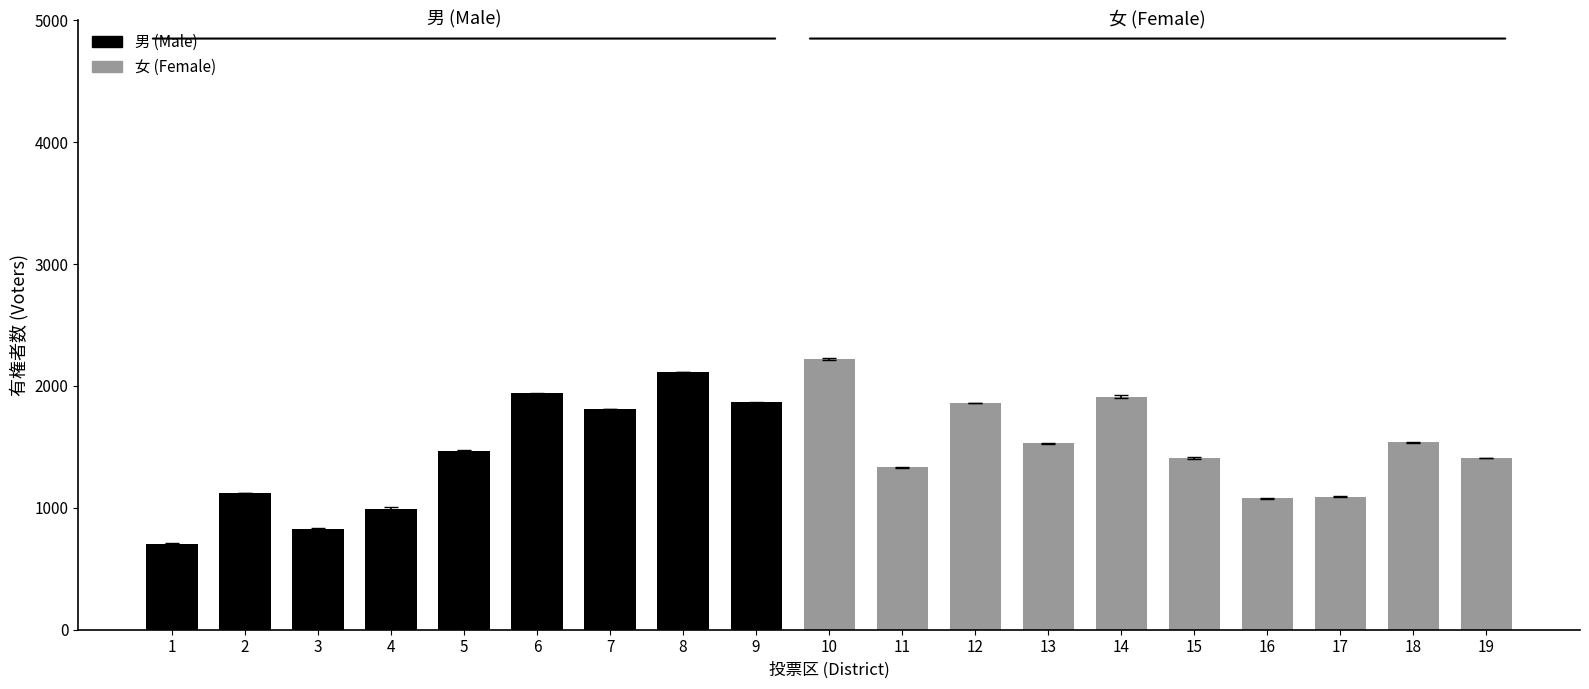

At which category is the sum across all series the highest?

10